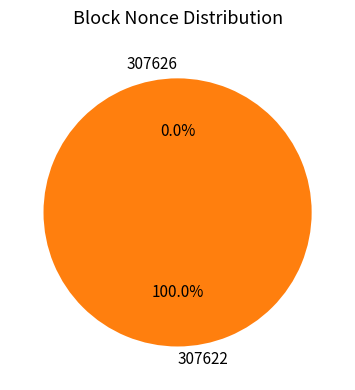

To the nearest percent, what is the difference between the largest and smallest slice percentages?

100%